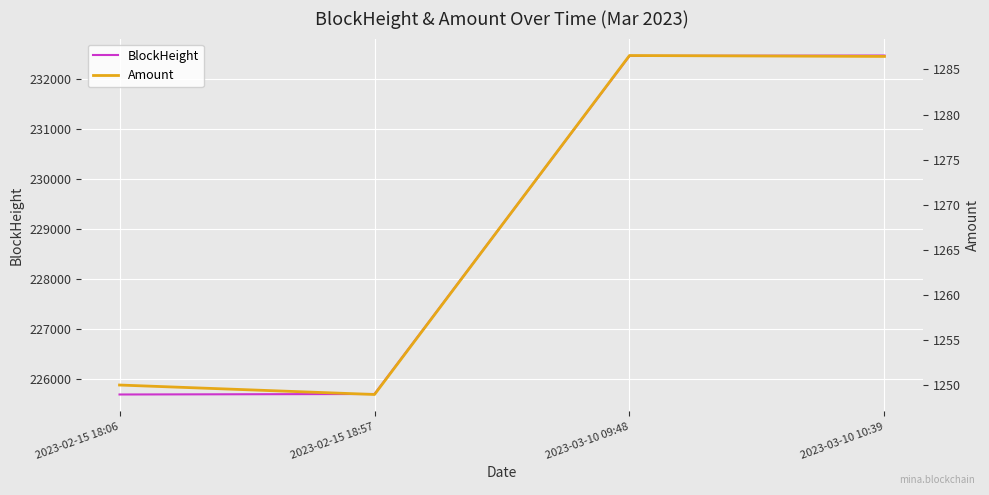

What is the maximum value for BlockHeight?

232480